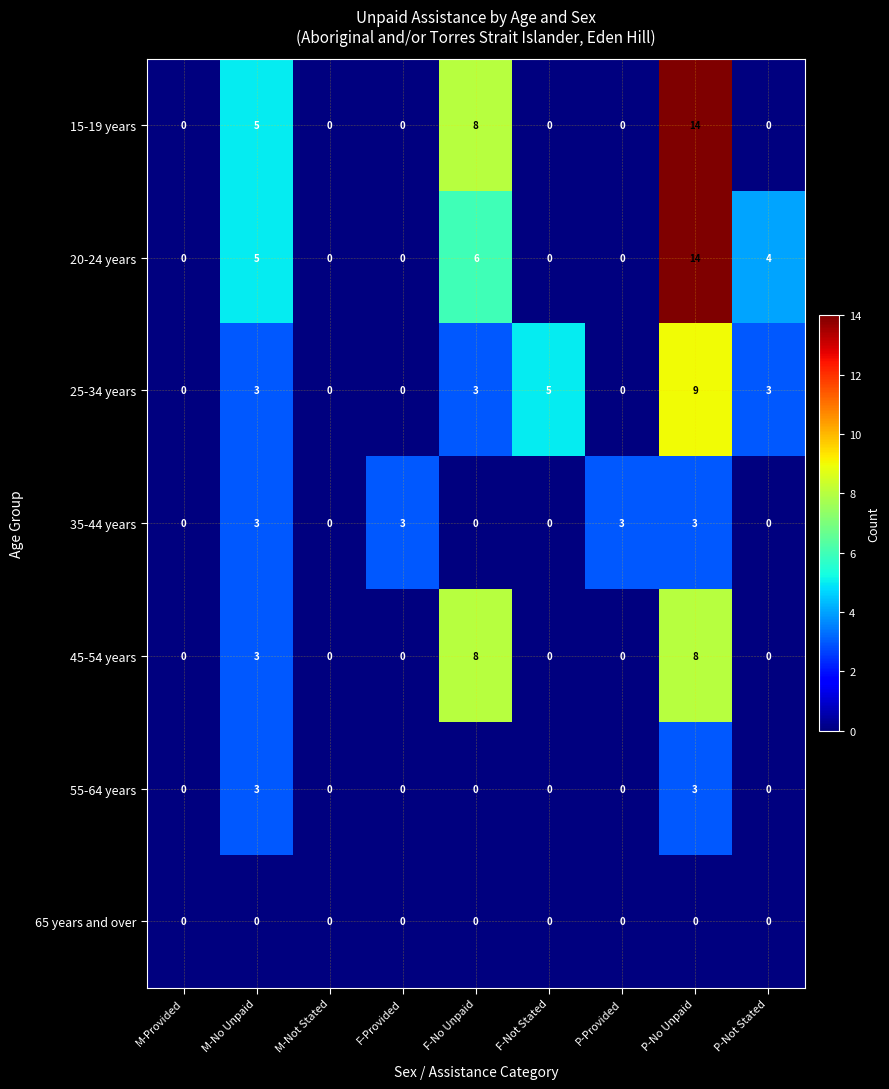

What is the sum of all 20-24 years values?

29